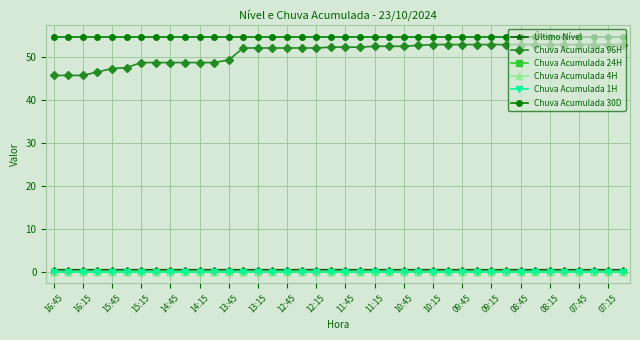

How many lines are shown in the chart?

6